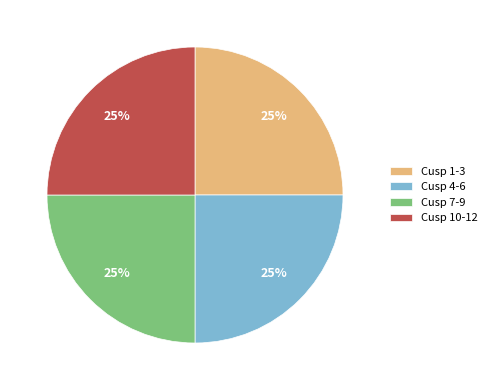

Approximately how many times larger is the value at Cusp 1-3 compared to Cusp 4-6?

1.0